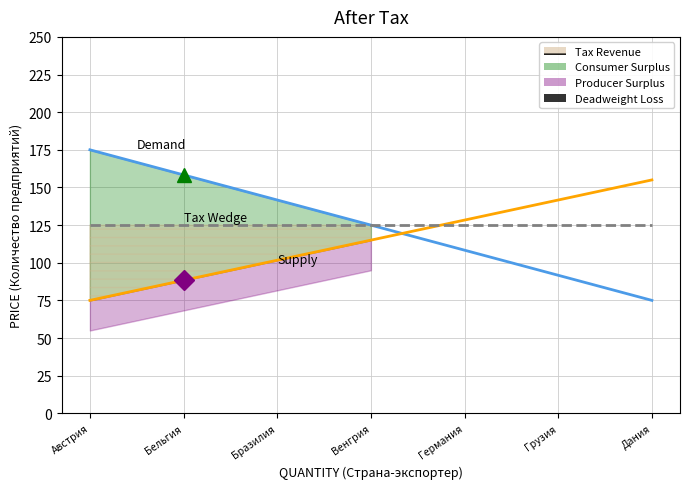

Rank the series at Австрия from highest to lowest value.

Demand, Tax Wedge, Supply